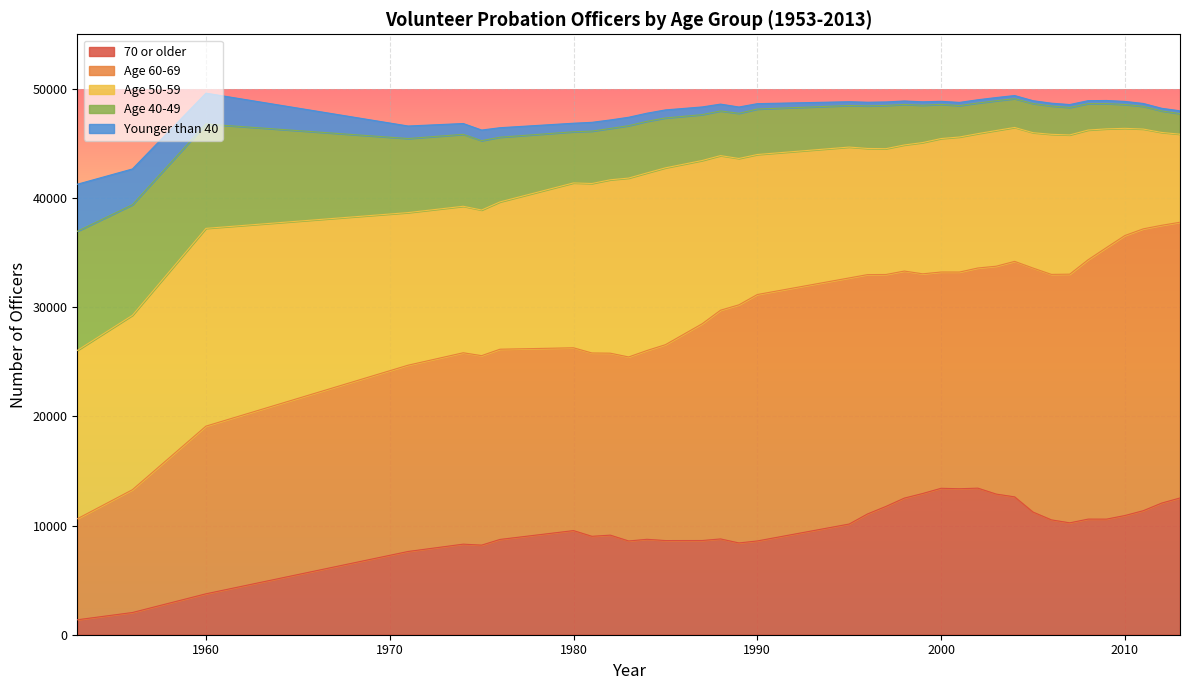

How many lines are shown in the chart?

5